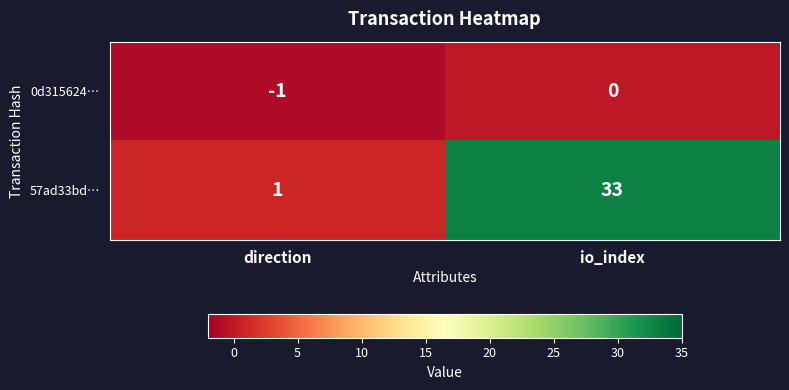

List the series in order of their overall mean, highest first.

57ad33bd…, 0d315624…